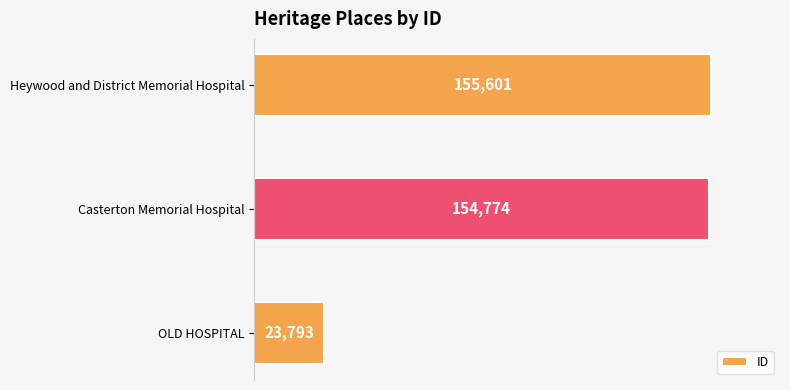

Read the value at OLD HOSPITAL.

23793